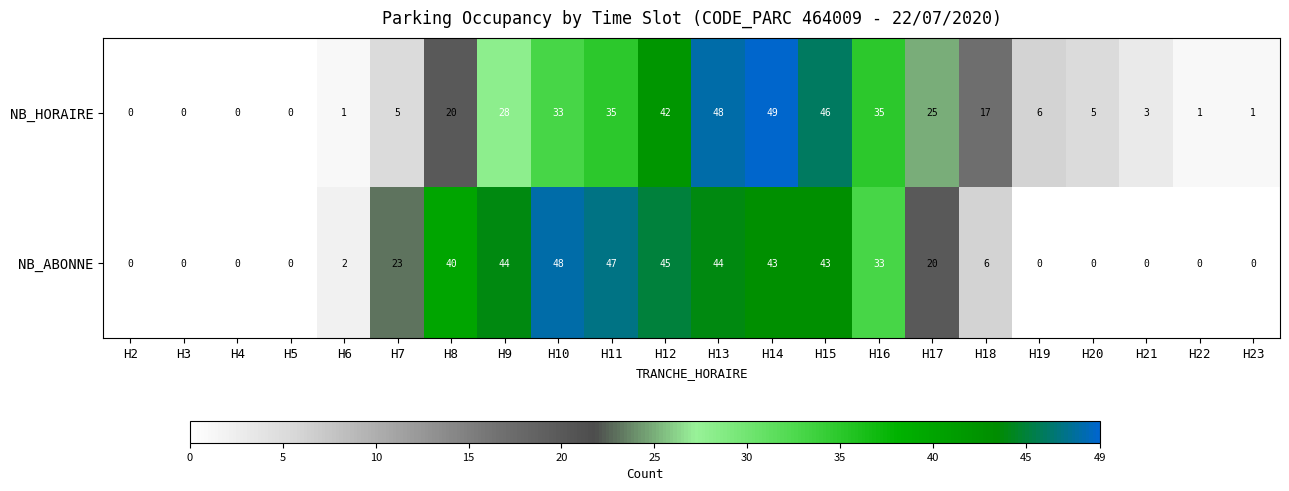

Which series changed the most between H6 and H18?

NB_HORAIRE